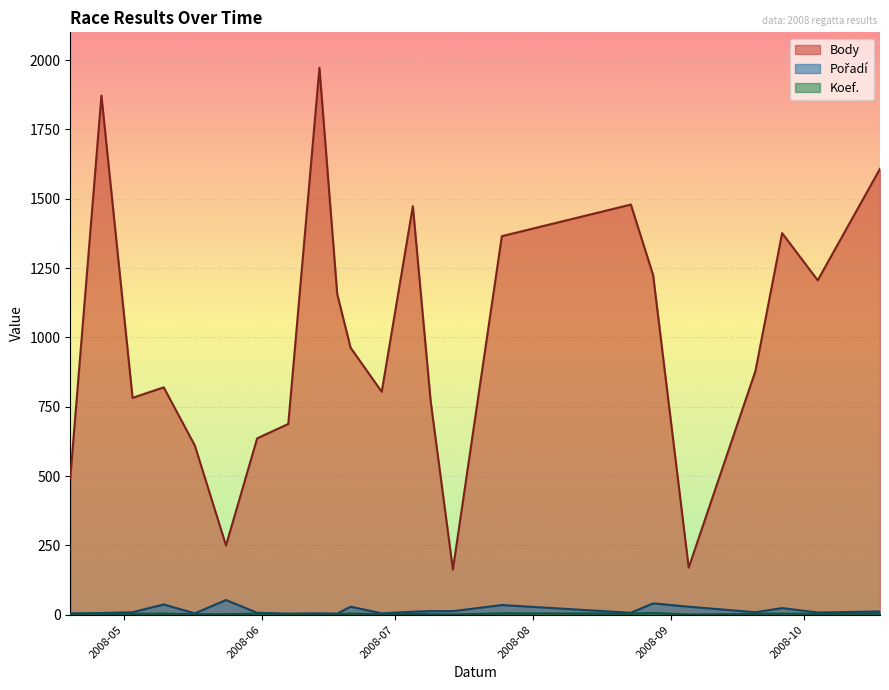

What is the difference between the maximum and minimum values in the Pořadí series?

49